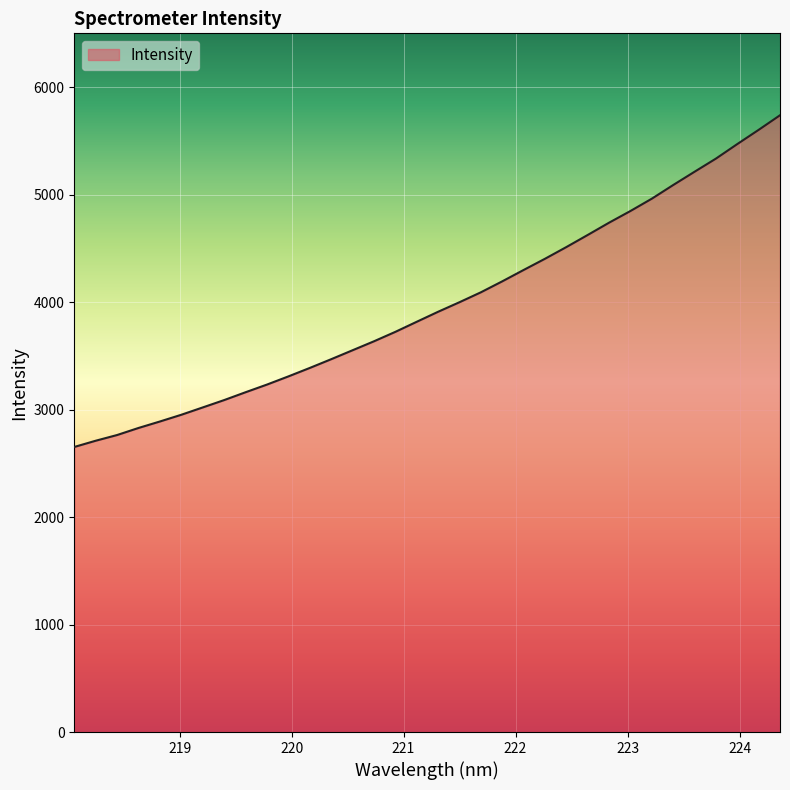

How many series are shown in this chart?

1